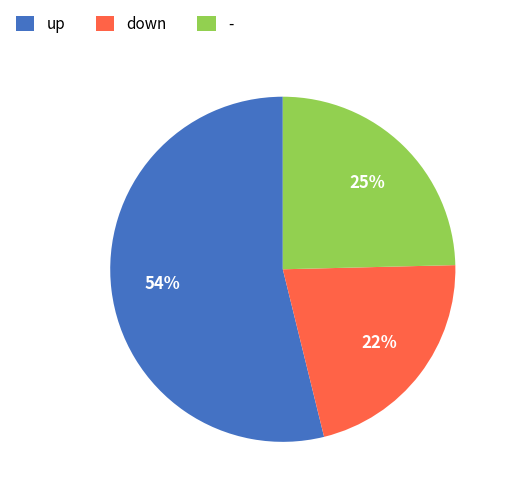

What percentage is the - slice, to the nearest percent?

25%